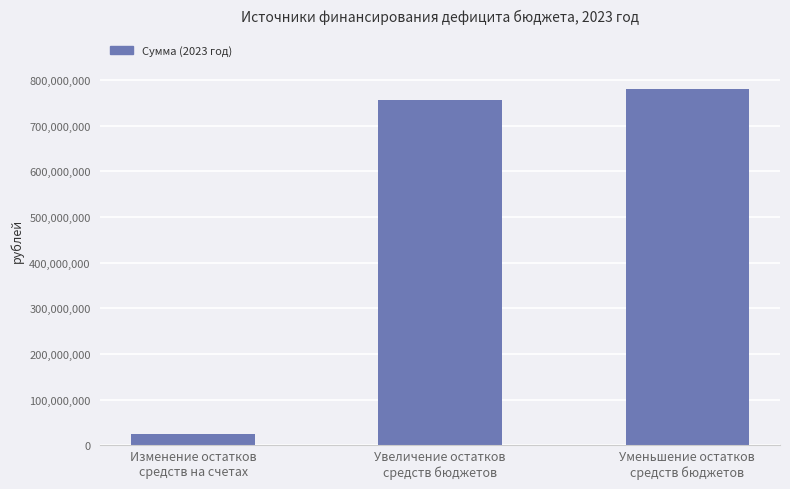

Rank the categories by value from lowest to highest.

Изменение остатков
средств на счетах, Увеличение остатков
средств бюджетов, Уменьшение остатков
средств бюджетов